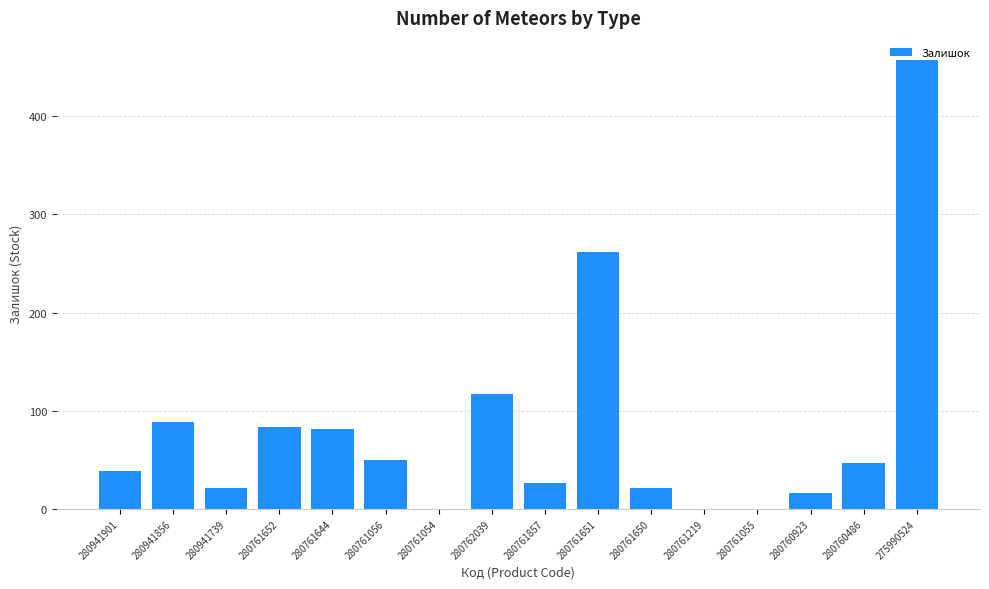

Is it true that the value at 280761857 is 43?

False